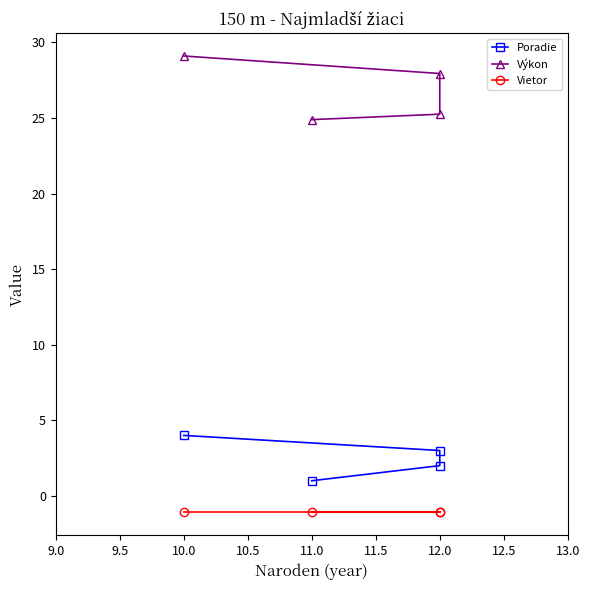

True or false: Poradie and Vietor intersect in this chart.

False